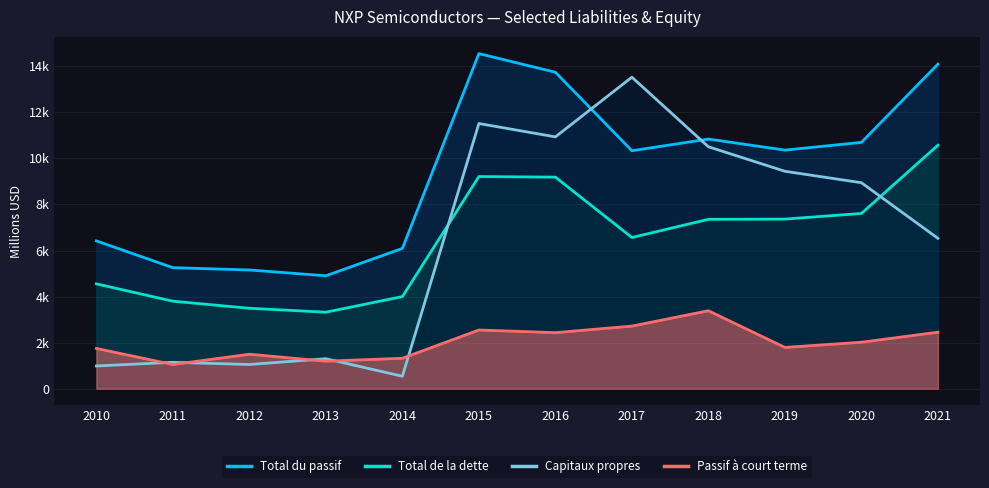

Which series has the largest range (max minus min)?

Capitaux propres